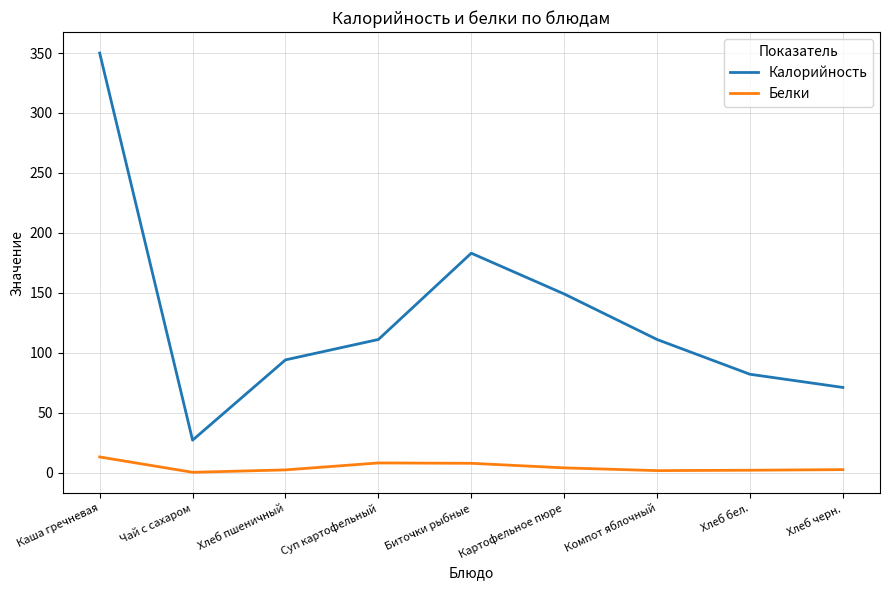

At which category does the chart reach its peak across all series?

Каша гречневая